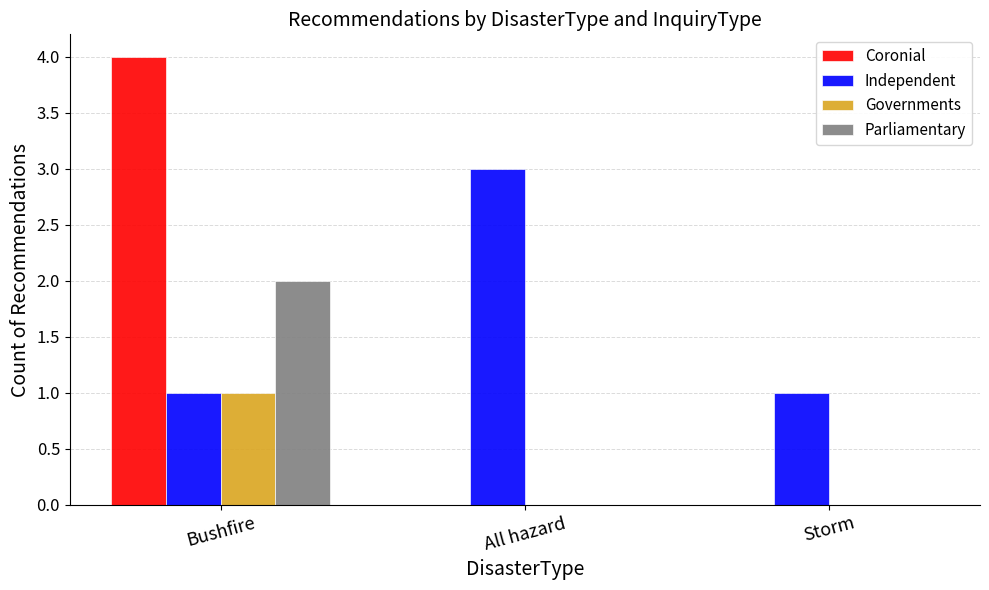

What is the sum of all Independent values?

5